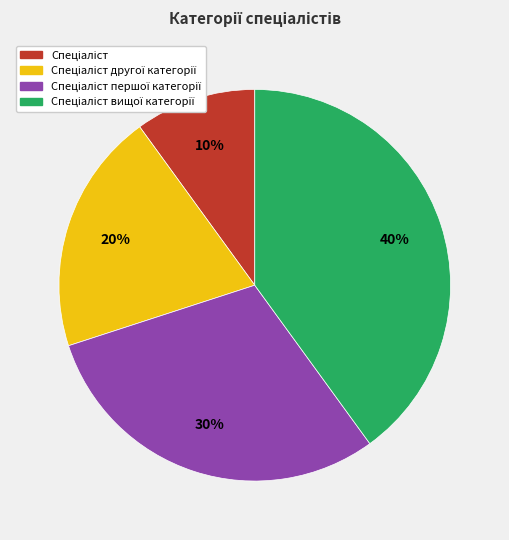

Is there any slice that represents more than half of the pie?

No